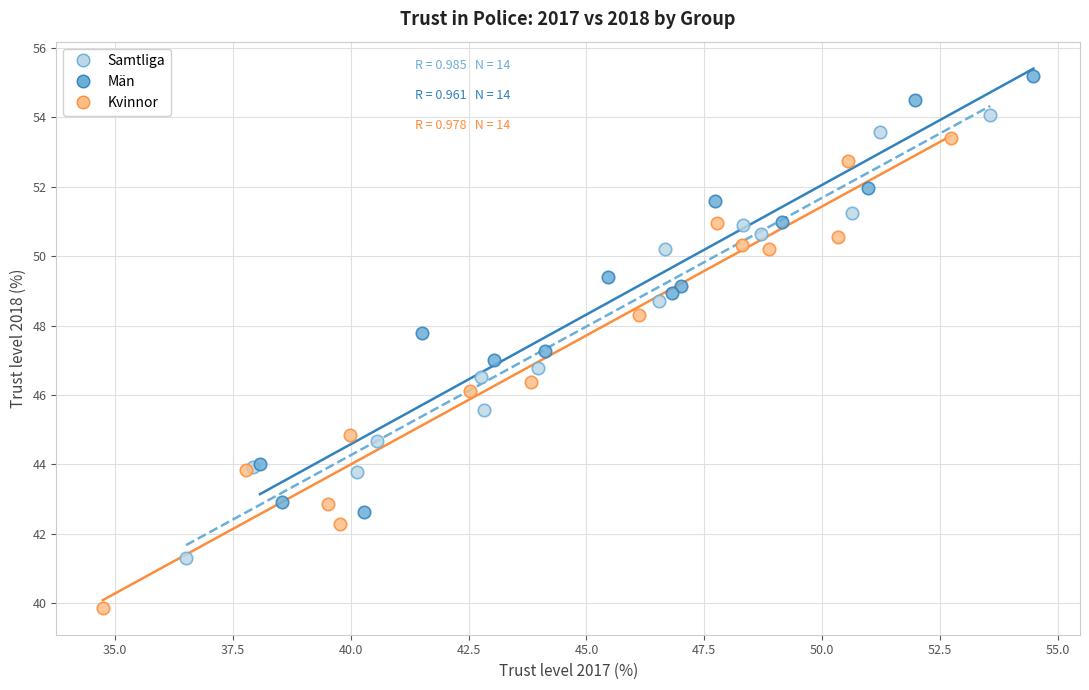

Which series contains the lowest Y value?

Kvinnor